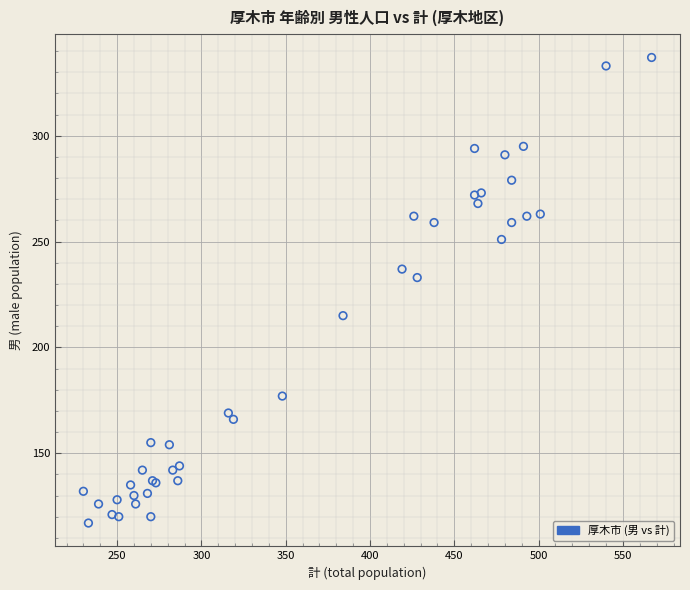

What Y value in the scatter plot is closest to 227?

233